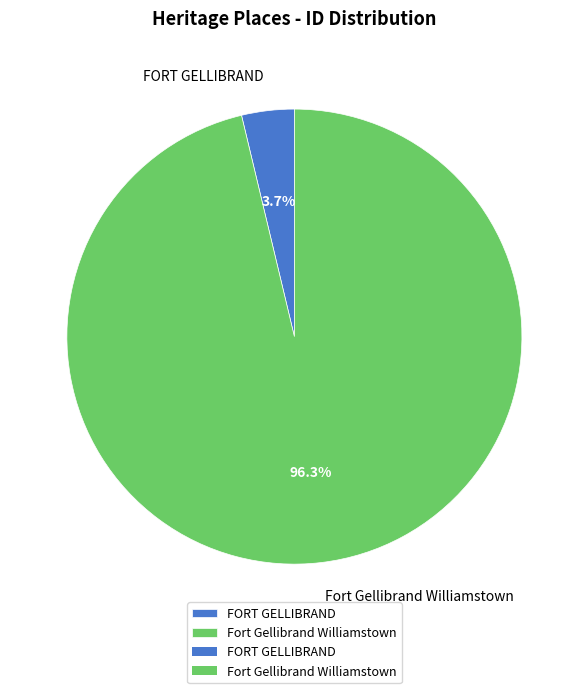

What percentage is the FORT GELLIBRAND slice, to the nearest percent?

4%